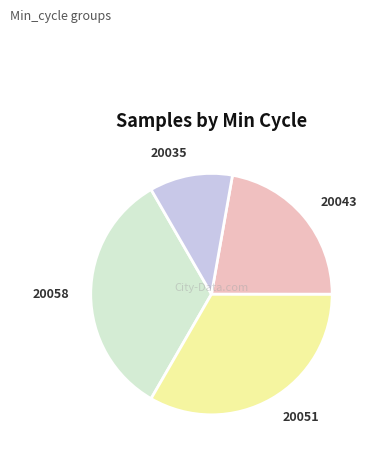

Is there a majority slice in this chart?

No